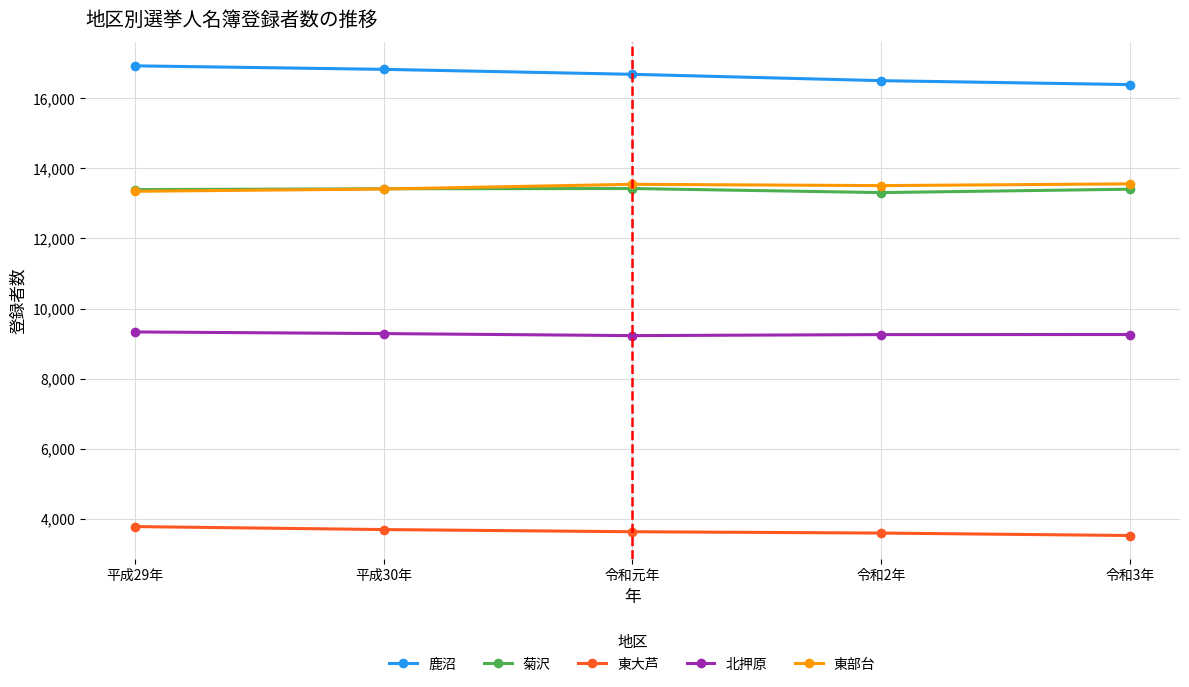

What is the label of the 5th point from the left?

令和3年